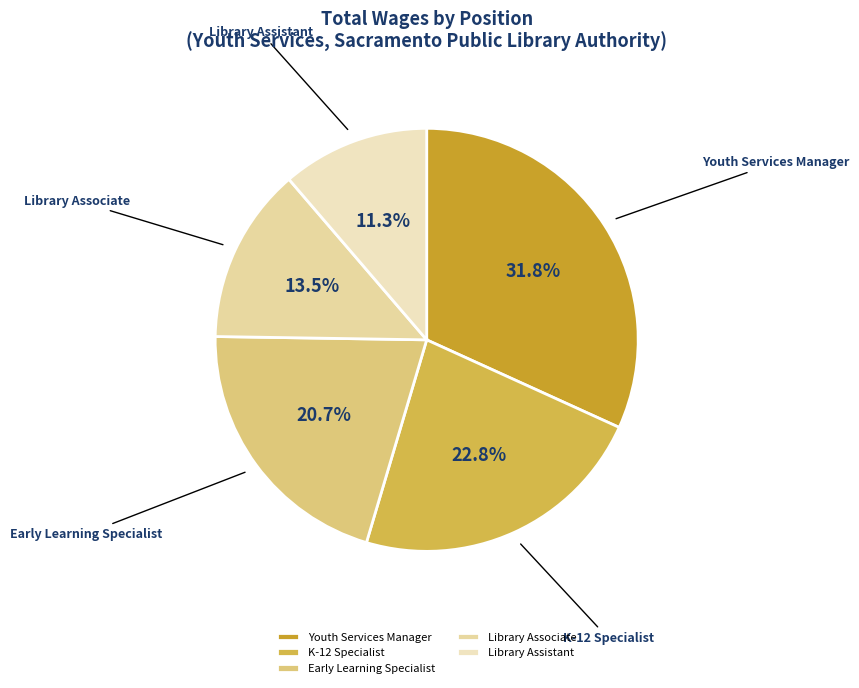

Count the number of slices in the pie.

5